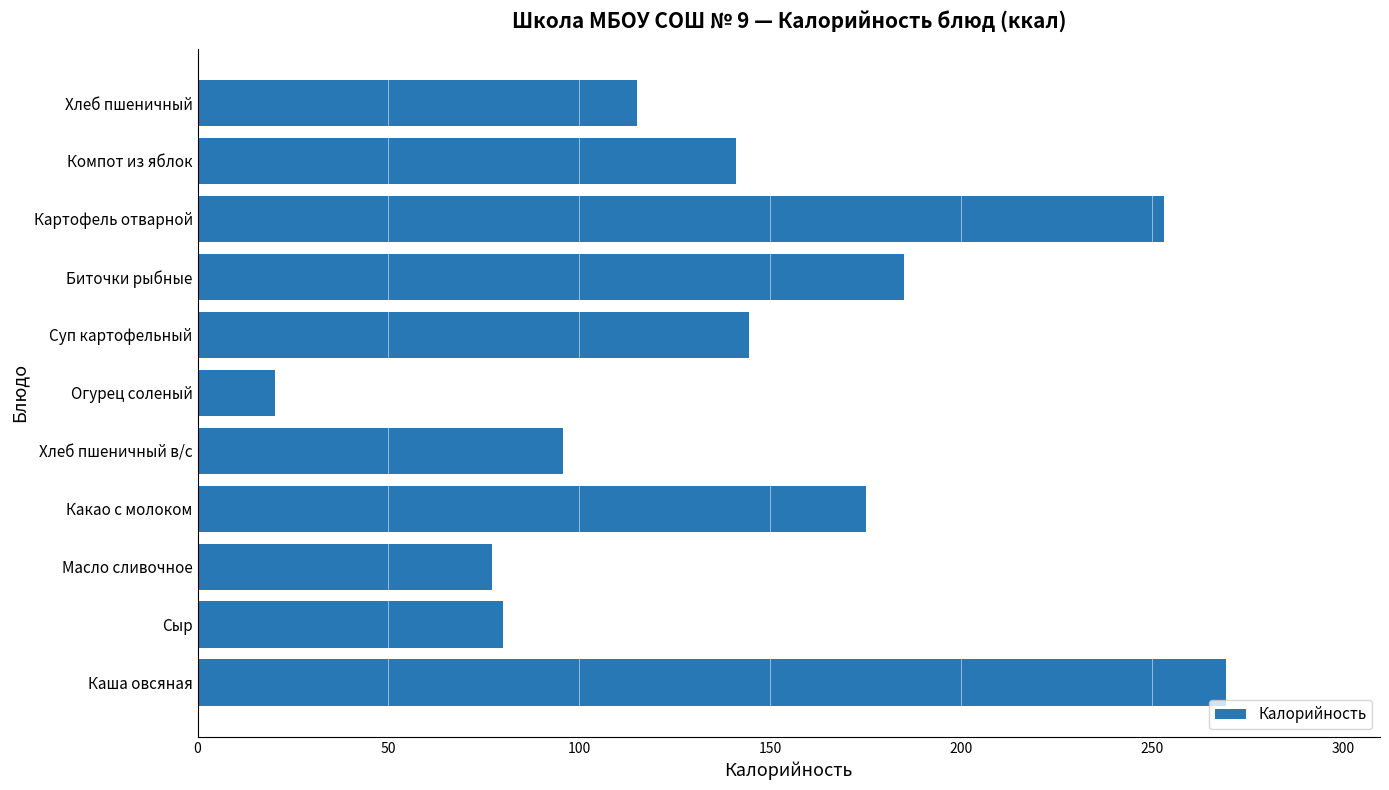

What is the change in value from Каша овсяная to Огурец соленый?

-249.1